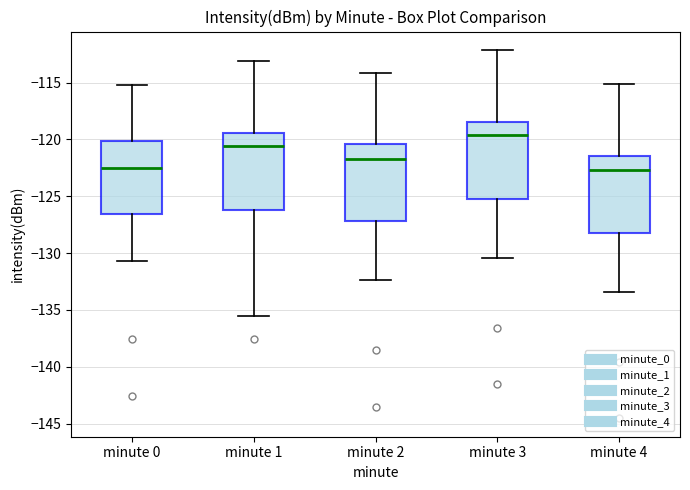

Reading left to right, read every box against the y-axis: the position of its median line, the range the box covers, and the ends of its whiskers. The values are not printed on the chart, so give them approximately, as read against the axis.

minute 0: median -122.5, box -126.5 to -120.0, whiskers -130.5 to -115.0
minute 1: median -120.5, box -126.0 to -119.5, whiskers -135.5 to -113.0
minute 2: median -121.5, box -127.0 to -120.5, whiskers -132.5 to -114.0
minute 3: median -119.5, box -125.0 to -118.5, whiskers -130.5 to -112.0
minute 4: median -122.5, box -128.0 to -121.5, whiskers -133.5 to -115.0